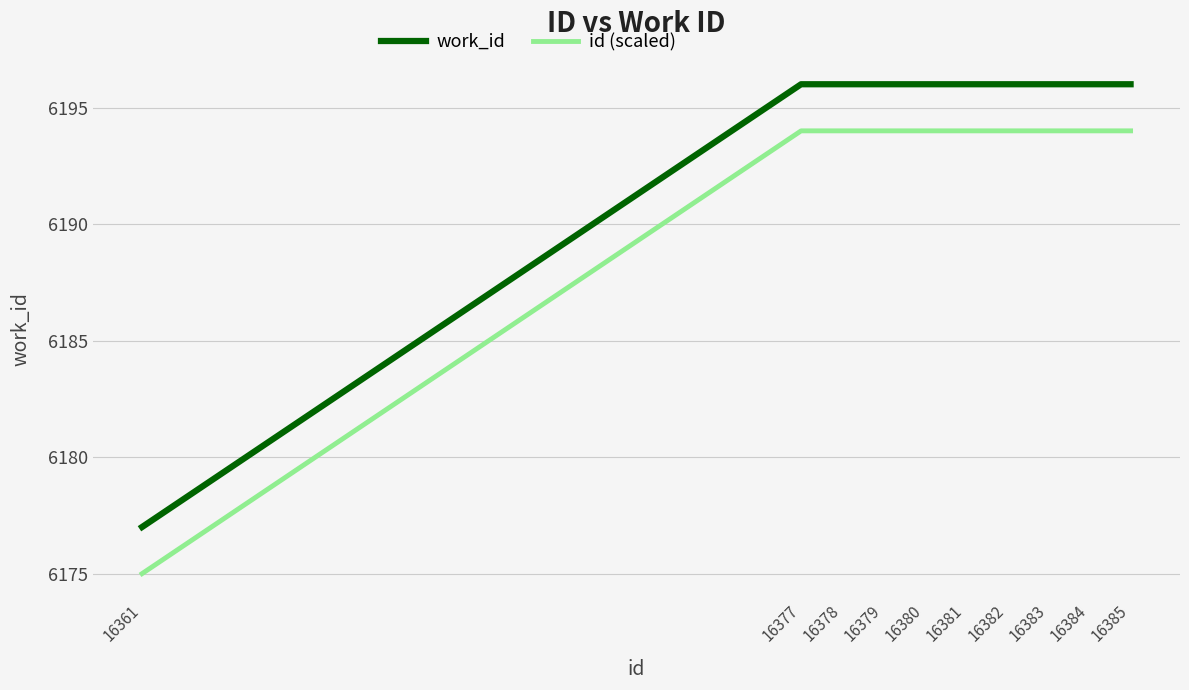

True or false: id (scaled) and work_id intersect in this chart.

False